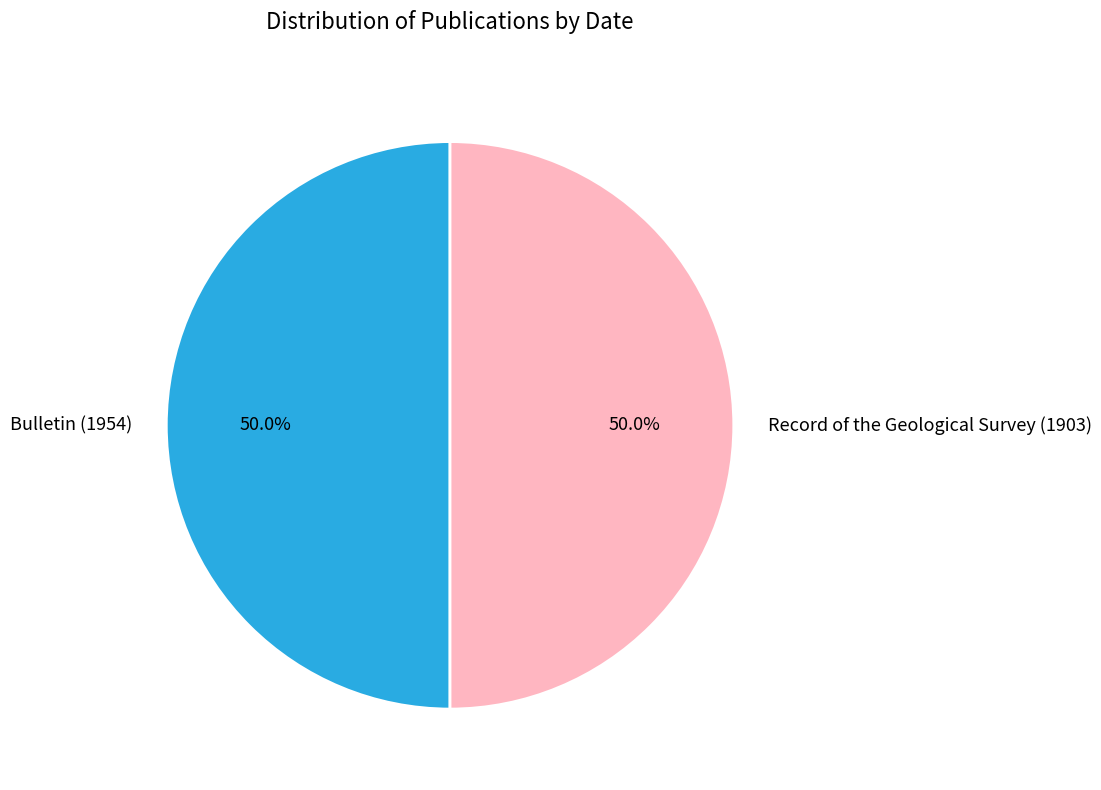

Which category has the smallest portion of the pie?

Record of the Geological Survey (1903)